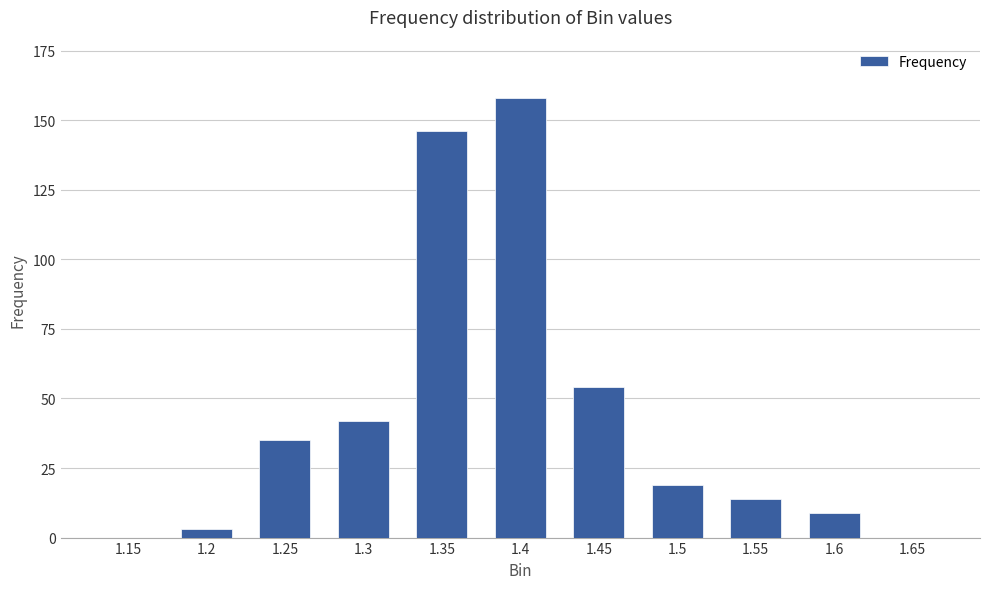

What is the change in value from 1.4 to 1.5?

-139